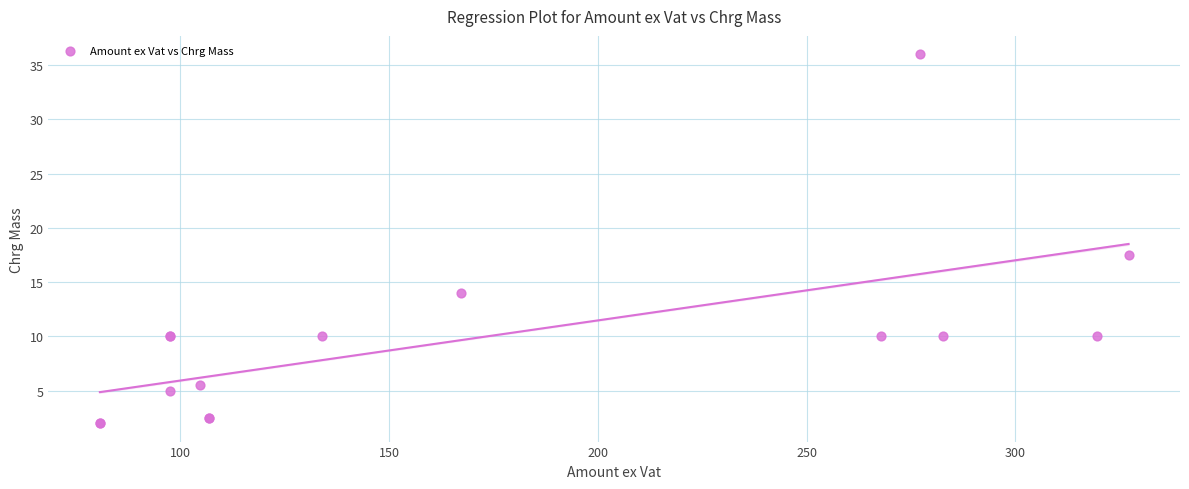

What Y value in the scatter plot is closest to 19?

17.5